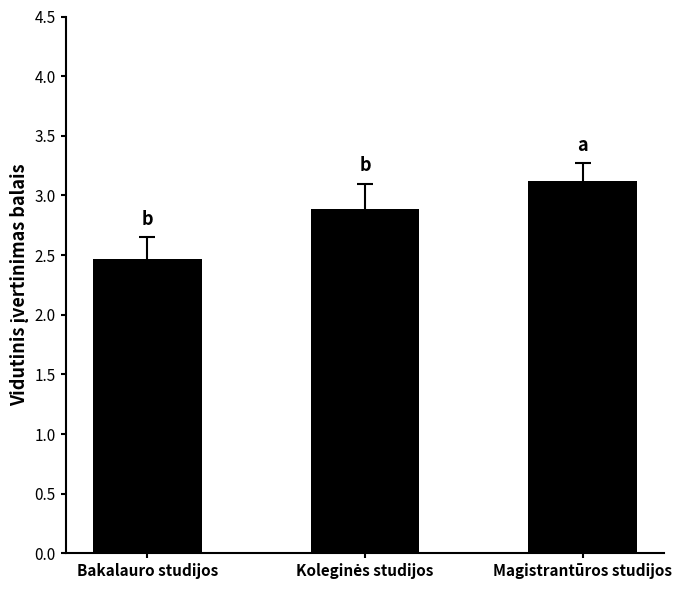

Does the chart contain stacked bars?

No